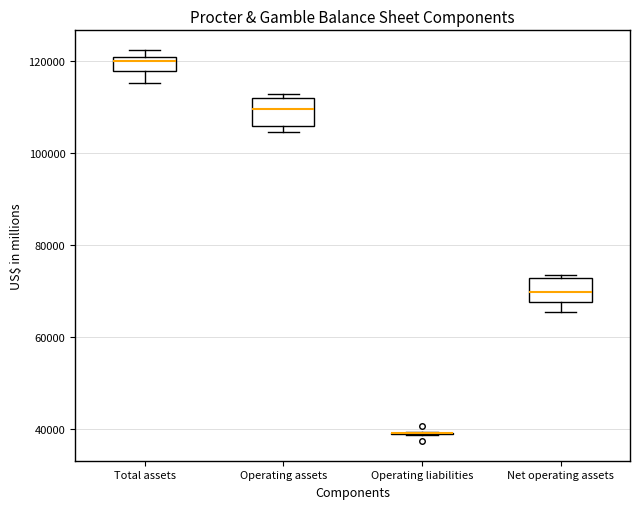

Reading left to right, transcribe this box plot: for each box, give where its median line is, the range the box spans, and where its two whiskers end, as read against the y-axis. The values are not printed on the chart, so give them approximately, as read against the axis.

Total assets: median 120000 (just below the box's upper edge), box 118000 to 120000, whiskers 116000 to 122000
Operating assets: median 110000, box 106000 to 112000, whiskers 104000 to 112000 (just above the box's upper edge)
Operating liabilities: box collapsed to a line at 40000, whiskers 38000 to 40000
Net operating assets: median 70000, box 68000 to 72000, whiskers 66000 to 74000